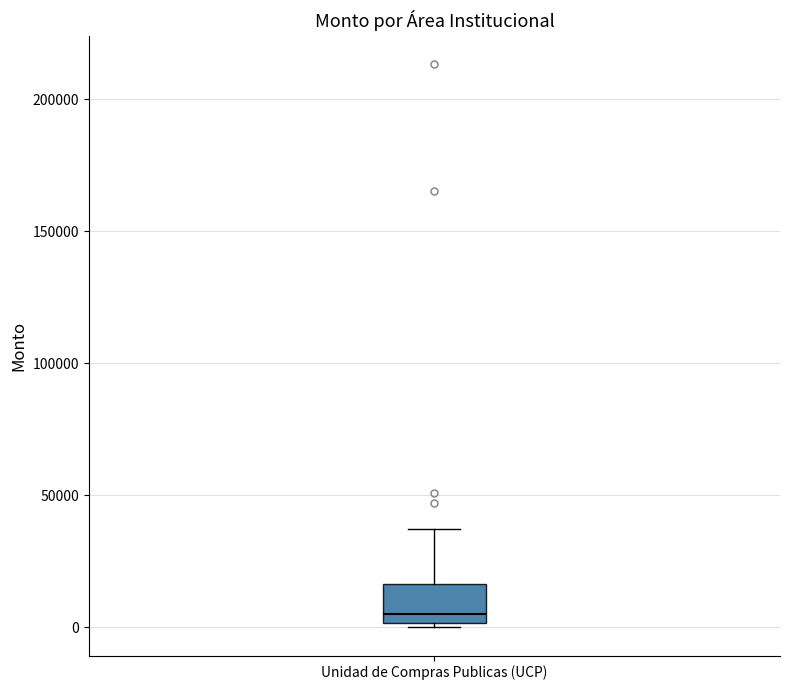

Read this box plot against the y-axis: the position of the median line, the range covered by the box, and the ends of both whiskers. The values are not printed on the chart, so give them approximately, as read against the axis.

median 5000, box 0 to 15000, whiskers 0 (just below the box's lower edge) to 35000